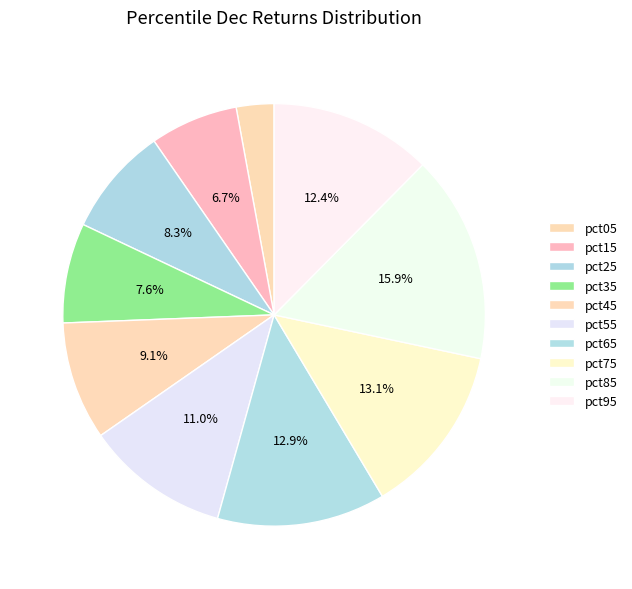

Which category has the smallest portion of the pie?

pct05